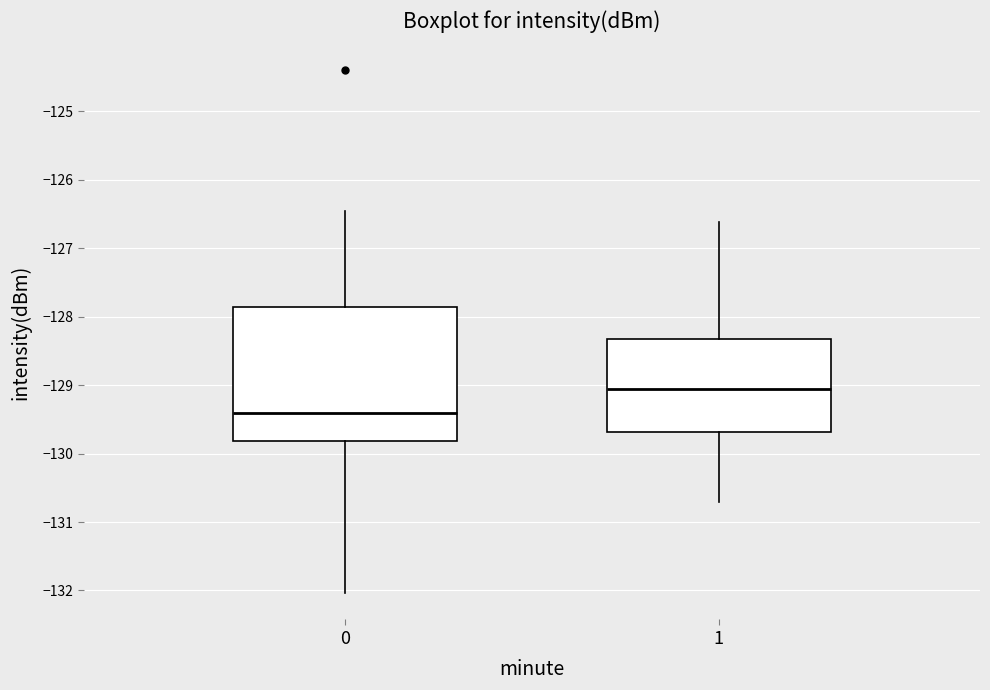

Reading left to right, read every box against the y-axis: the position of its median line, the range the box covers, and the ends of its whiskers. The values are not printed on the chart, so give them approximately, as read against the axis.

0: median -129.4, box -129.8 to -127.9, whiskers -132.0 to -126.5
1: median -129.0, box -129.7 to -128.3, whiskers -130.7 to -126.6